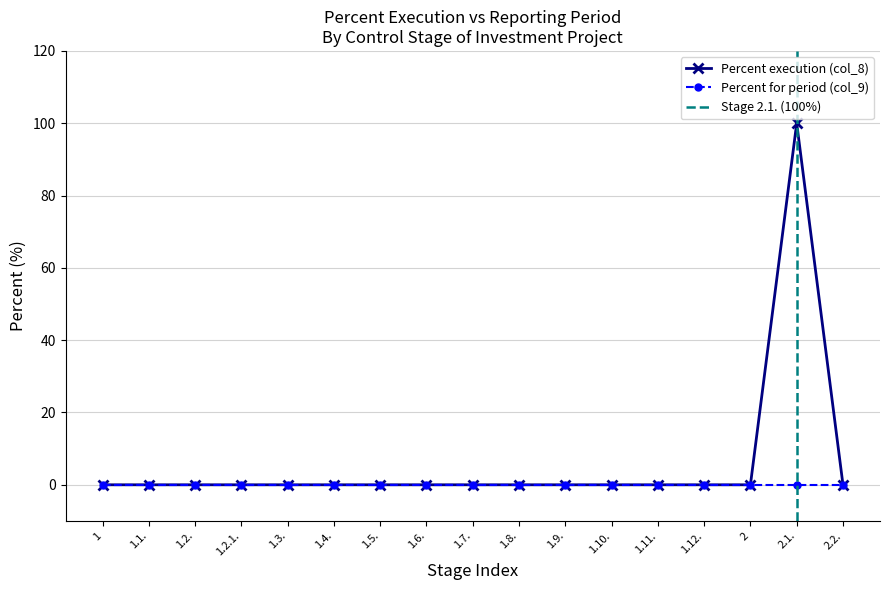

Which label corresponds to the largest value in the chart?

2.1.